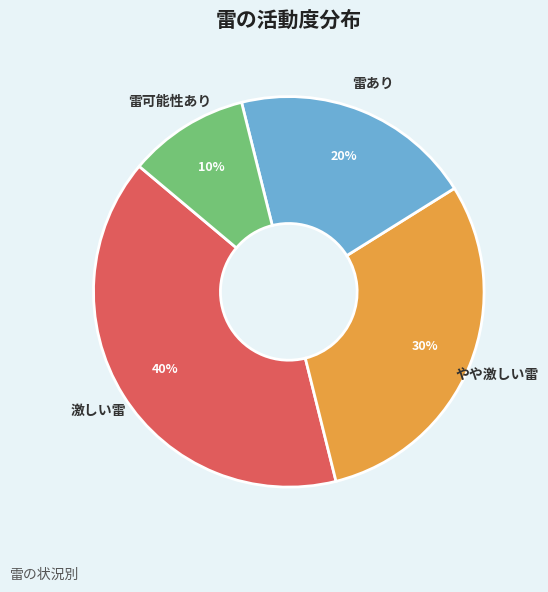

Is the sum of 雷可能性あり and 雷あり greater than half?

No